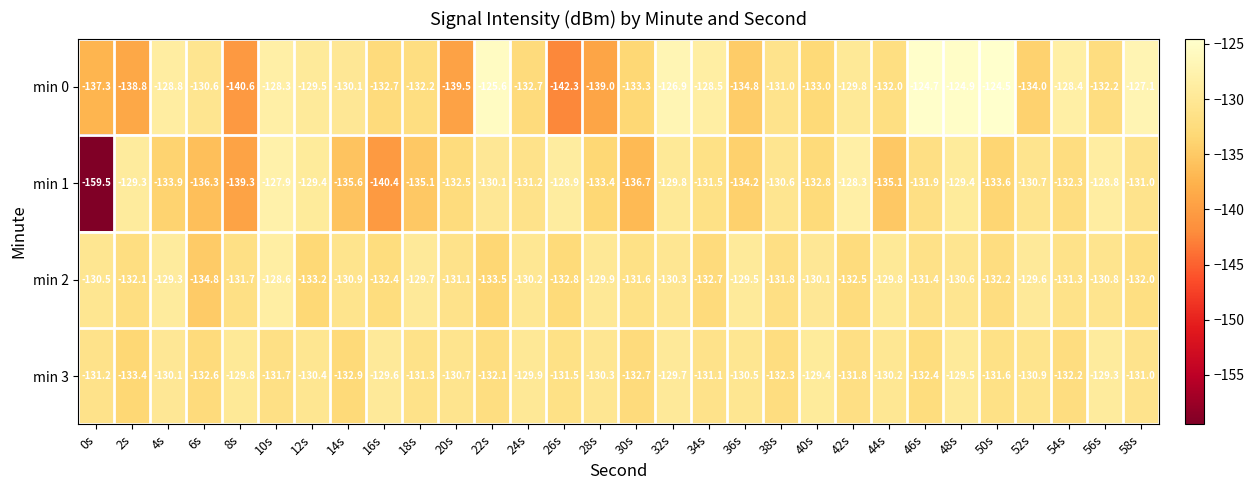

What is the average value of the min 1 series?

-133.3